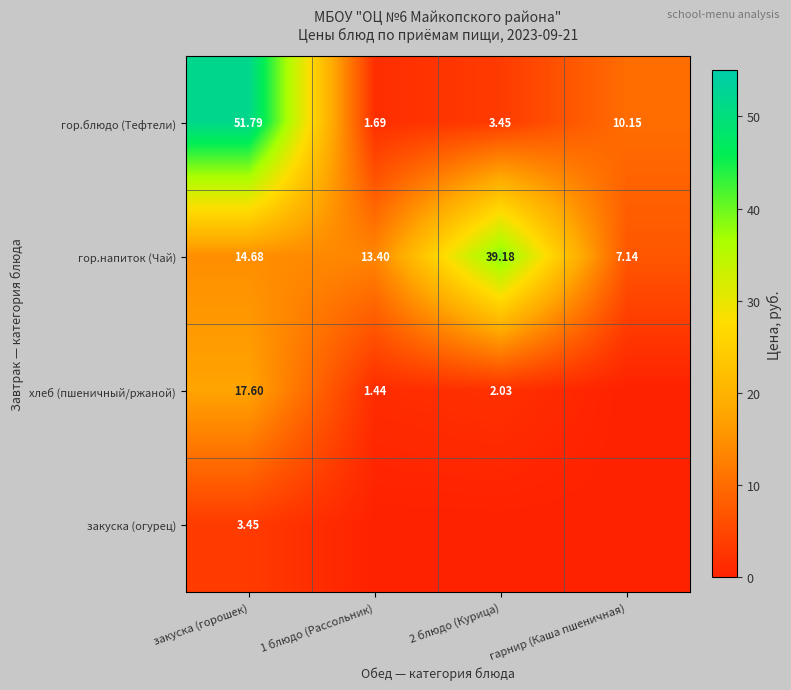

Where is гор.напиток (Чай) nearest to the value 23?

закуска (горошек)